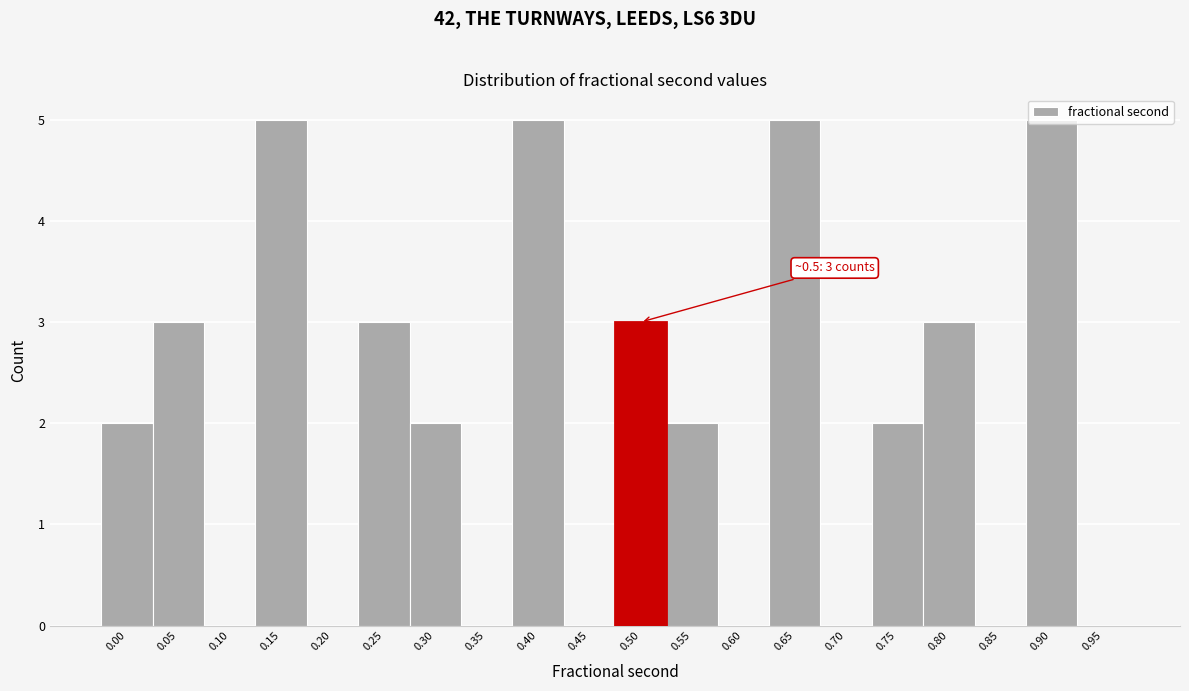

What is the change in value from 0.25 to 0.60?

-3